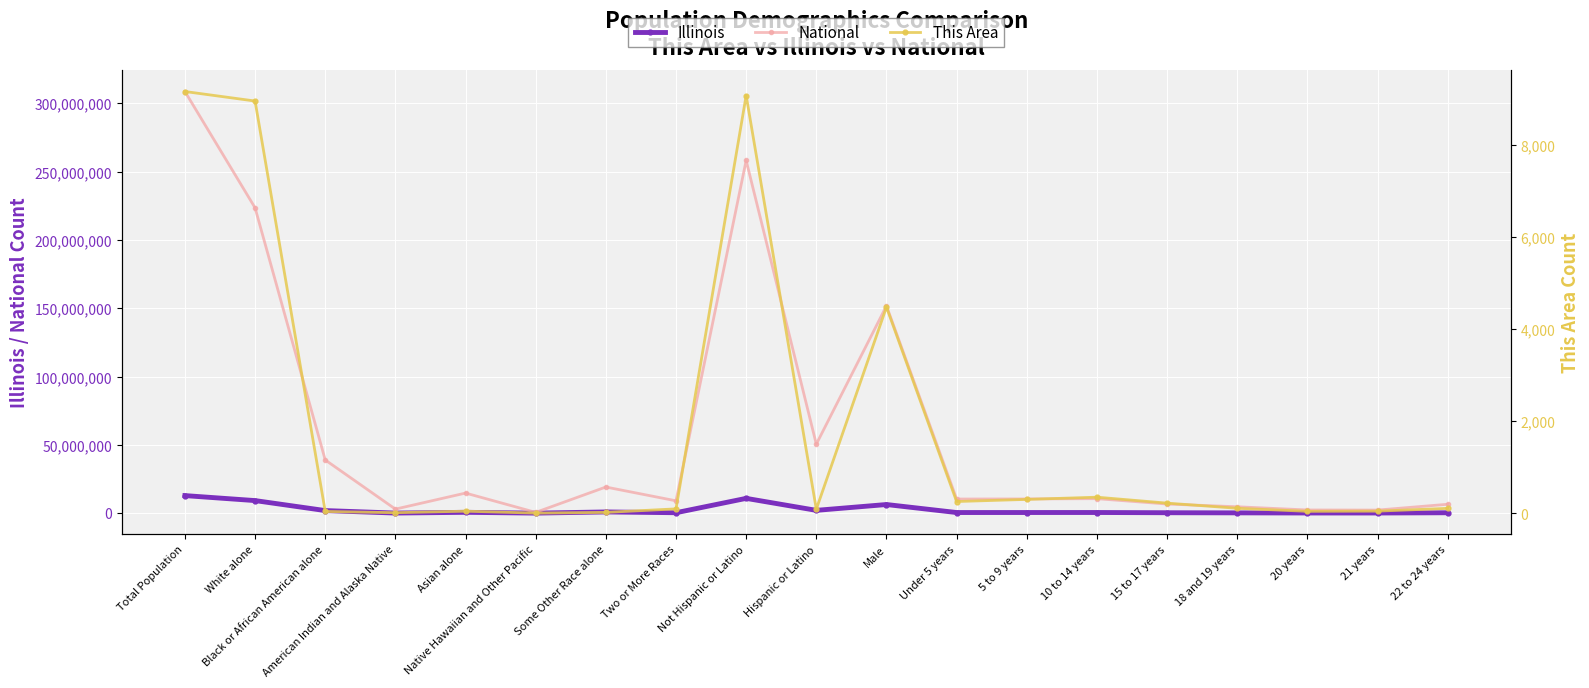

Reading left to right, transcribe all the data shown in this chart.

Illinois: 12830632	9177877	1866414	43963	586934	4050	861412	289982	10803054	2027578	6292276	425893	438556	449160	284750	188986	92304	88424	266785
National: 308745538	223553265	38929319	2932248	14674252	540013	19107368	9009073	258267944	50477594	151781326	10319427	10389638	10579862	6656209	4647457	2308319	2223198	6482659
This Area: 9163	8956	38	11	44	2	18	94	9076	87	4479	254	300	348	219	107	41	45	105